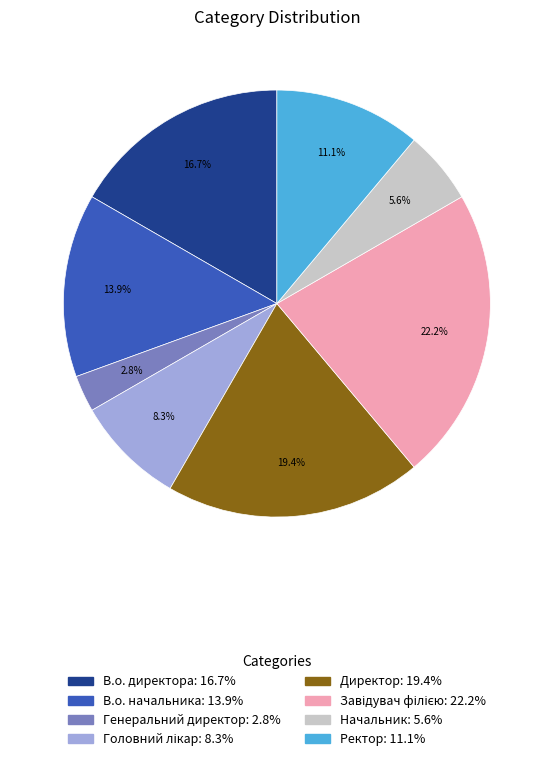

Which category has the smallest portion of the pie?

Генеральний директор